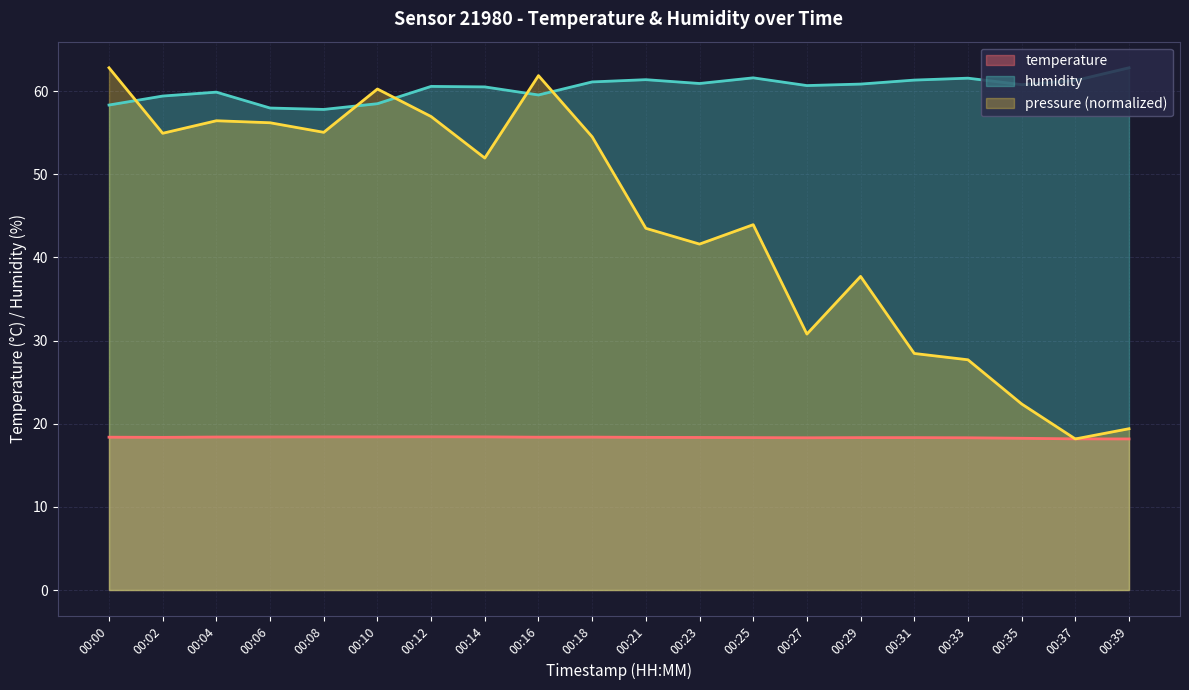

What is the greatest value displayed?

62.8